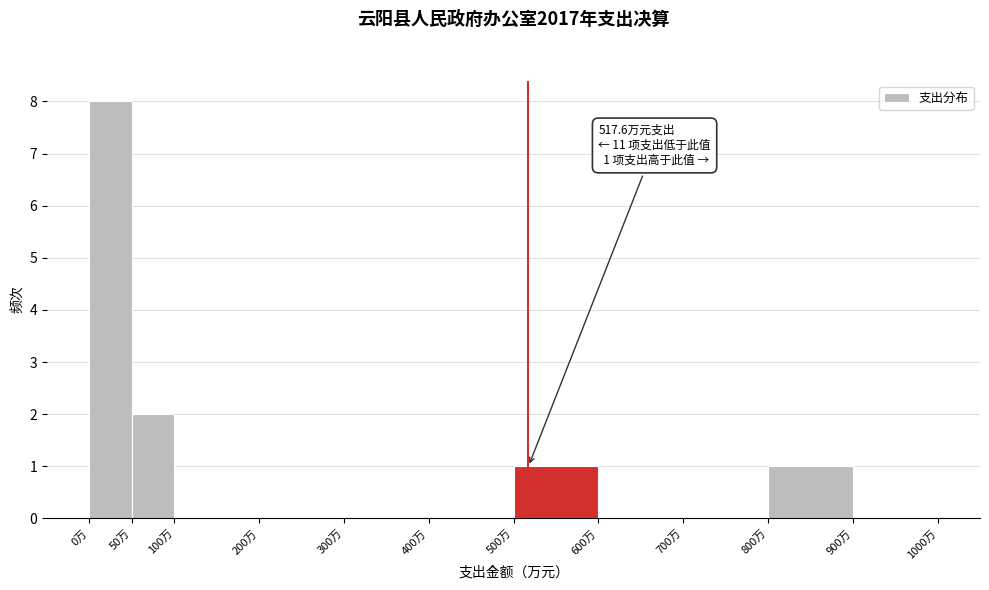

Which range on the x-axis has the tallest bar?

0 to 50